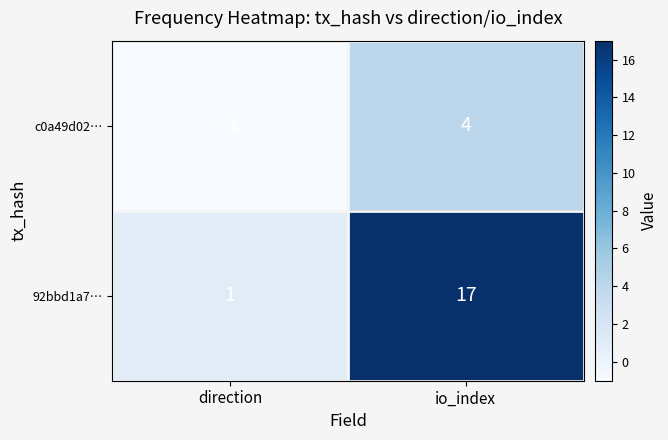

Which series changed the most between direction and io_index?

92bbd1a7…